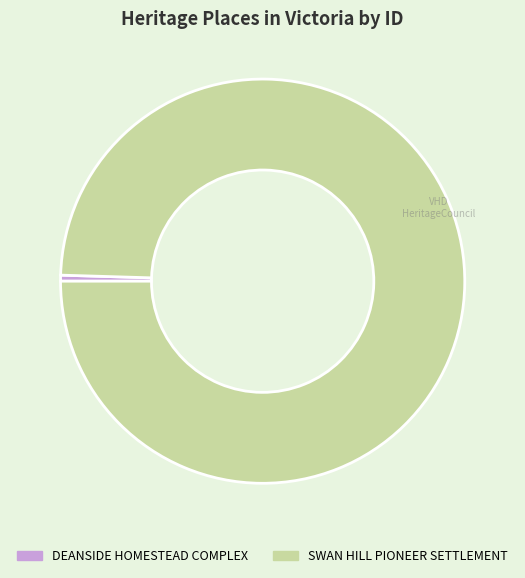

Which slice is the largest?

SWAN HILL PIONEER SETTLEMENT